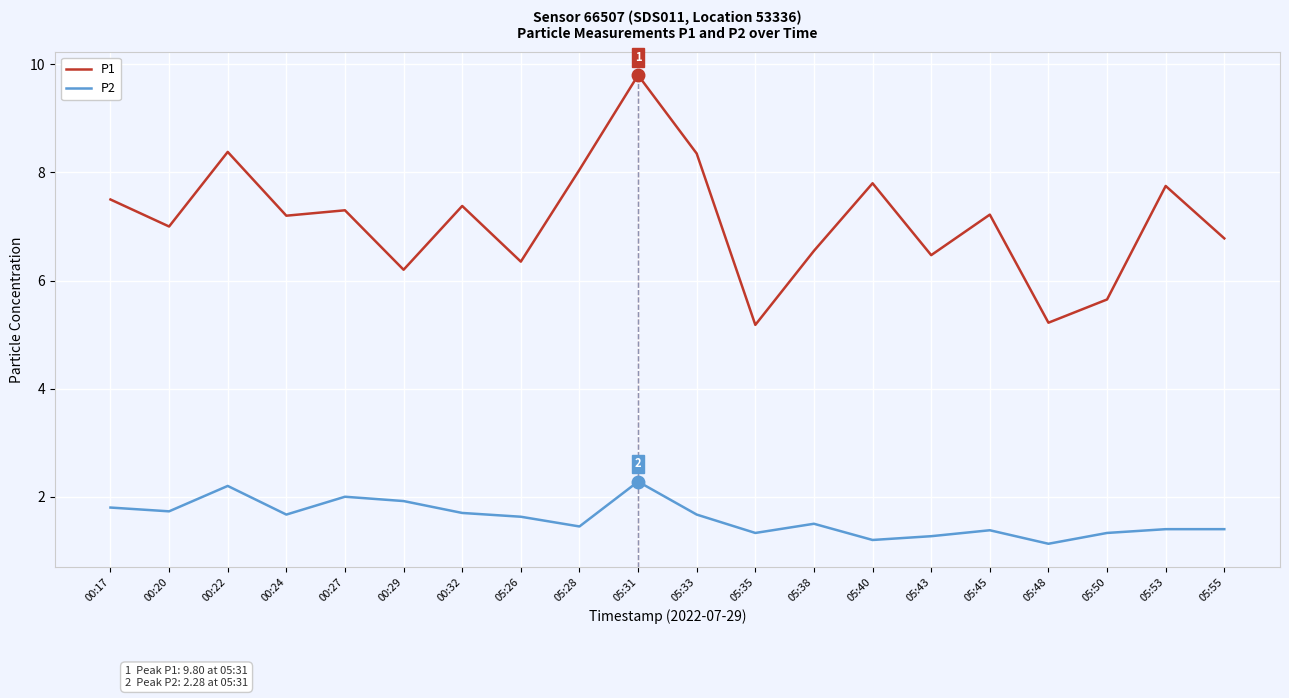

How many categories are shown in the chart?

20